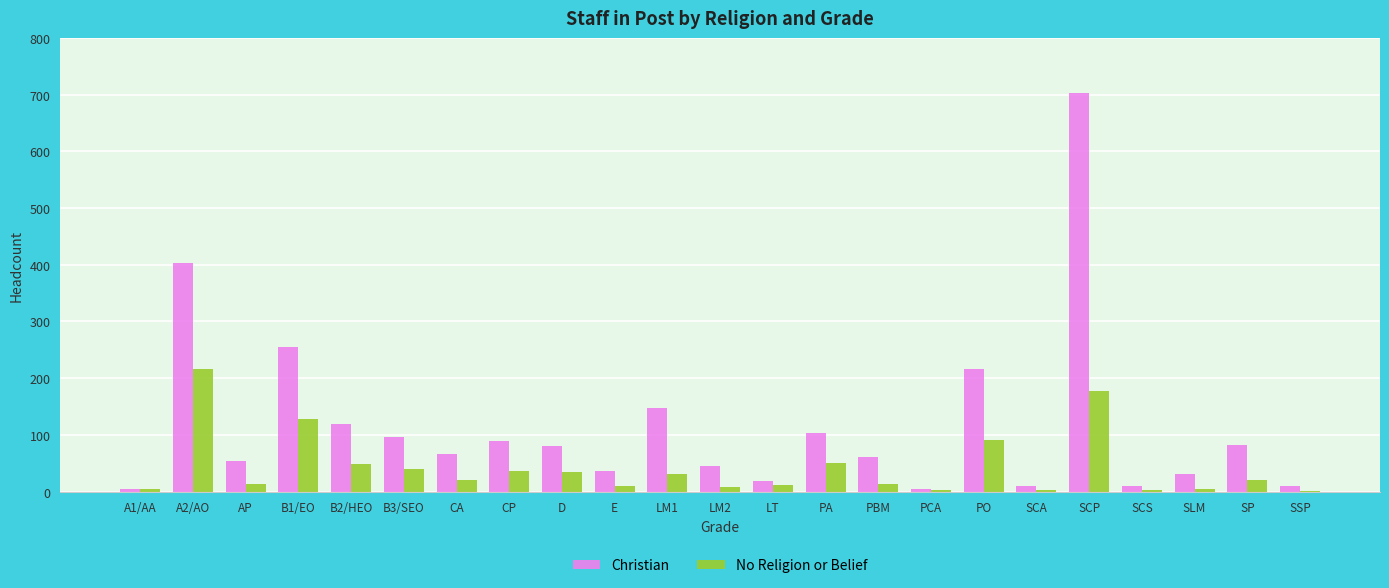

At which label is Christian closest to 353?

A2/AO